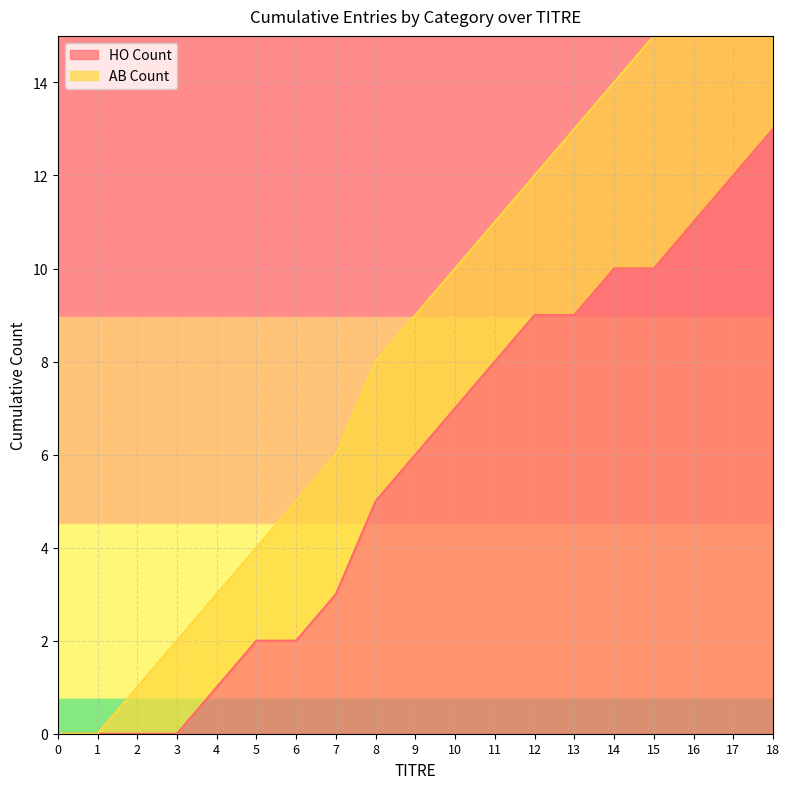

At which label does the data first exceed 6?

10